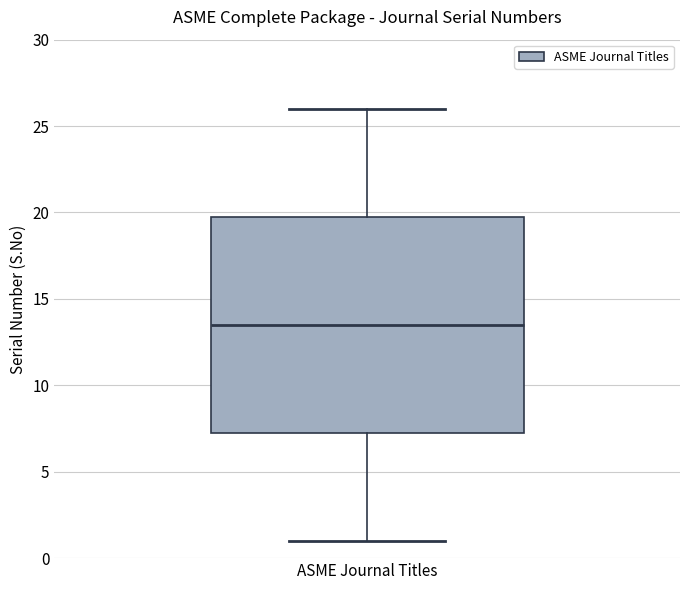

Where is the lower edge of the box for ASME Journal Titles on the y-axis? The values are not printed on the chart, so give them approximately, as read against the axis.

7.5